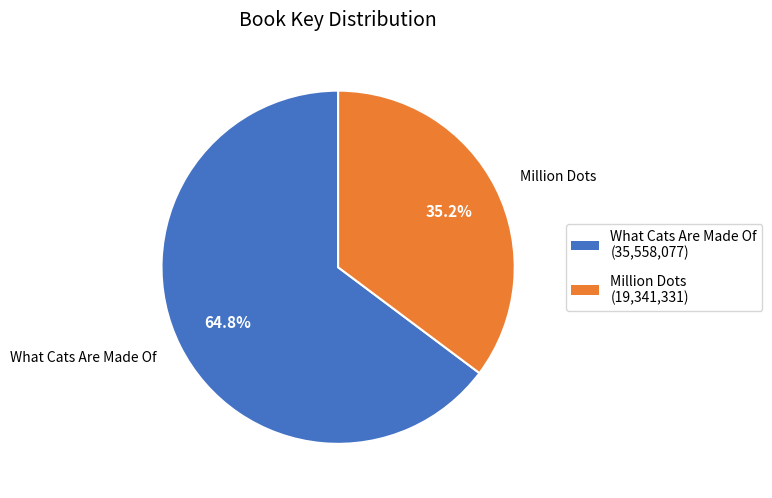

Which category has the biggest portion of the pie?

What Cats Are Made Of